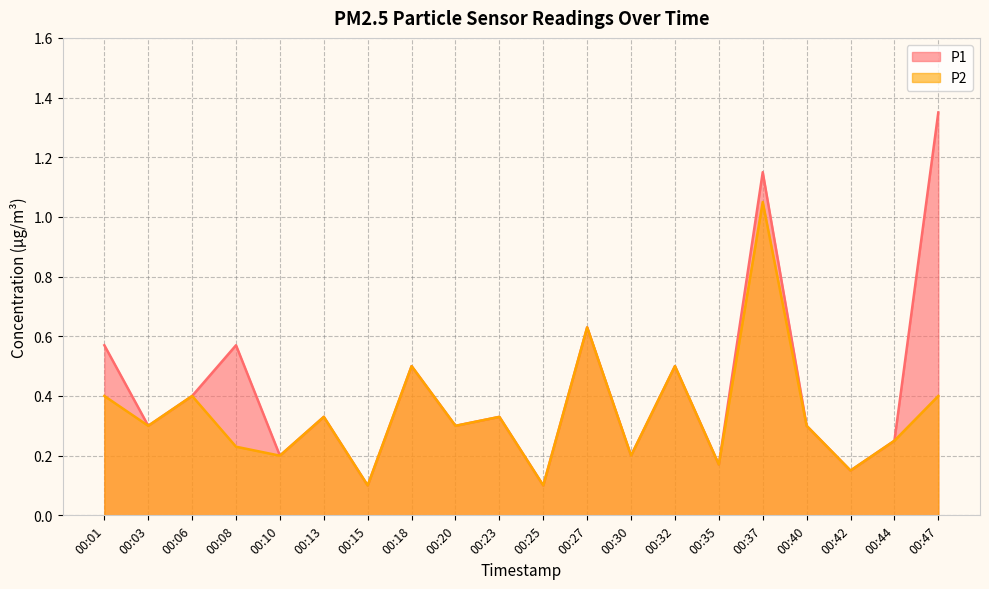

At which category is the sum across all series the highest?

00:37